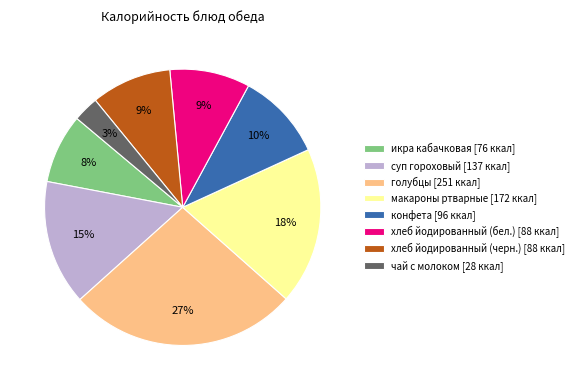

Is суп гороховый the majority of the pie?

No